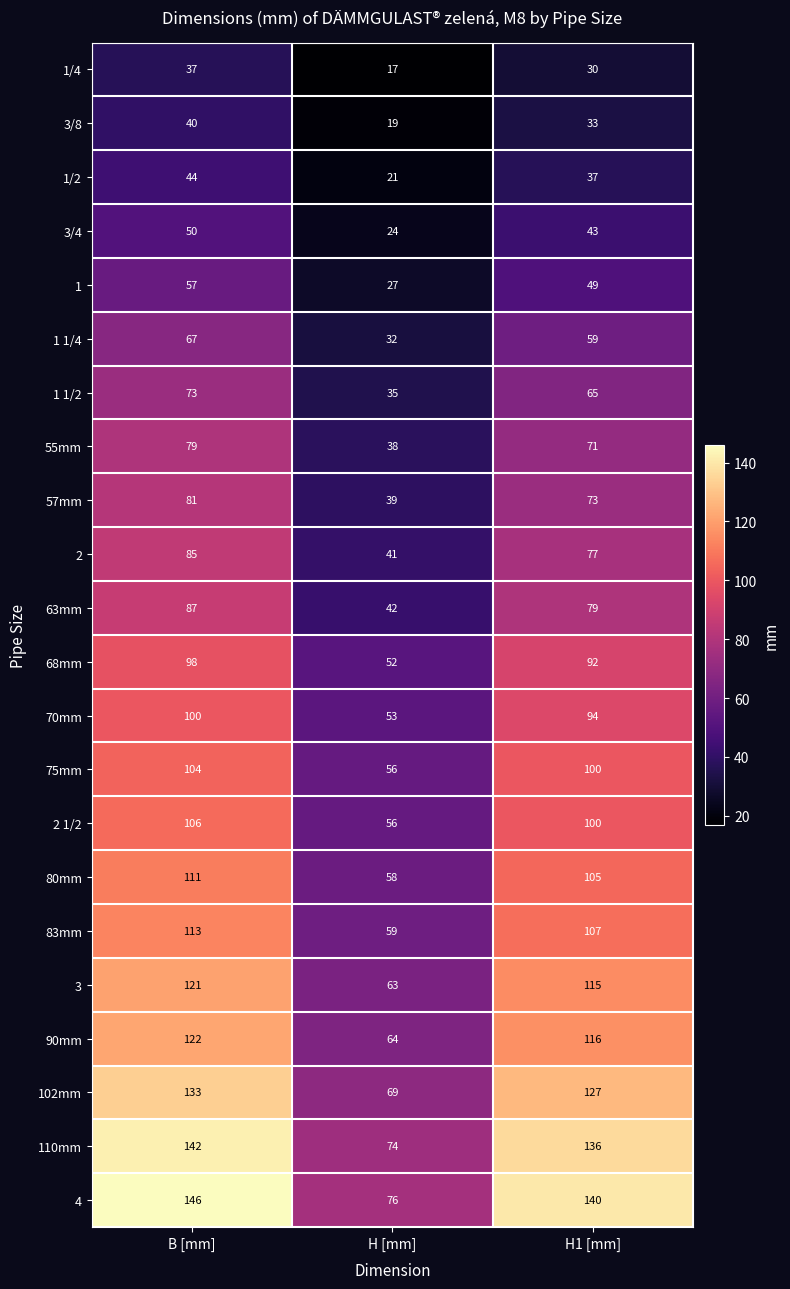

Count the number of data series in this chart.

22